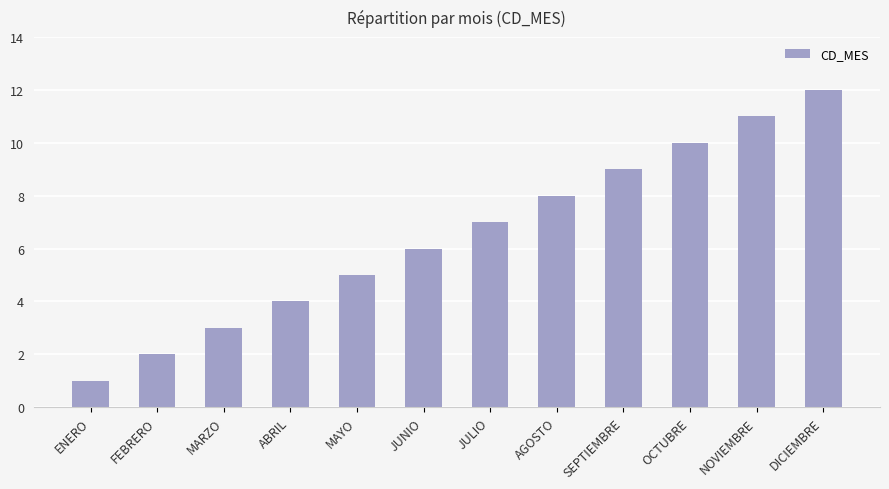

Reading left to right, transcribe all the data shown in this chart.

1	2	3	4	5	6	7	8	9	10	11	12